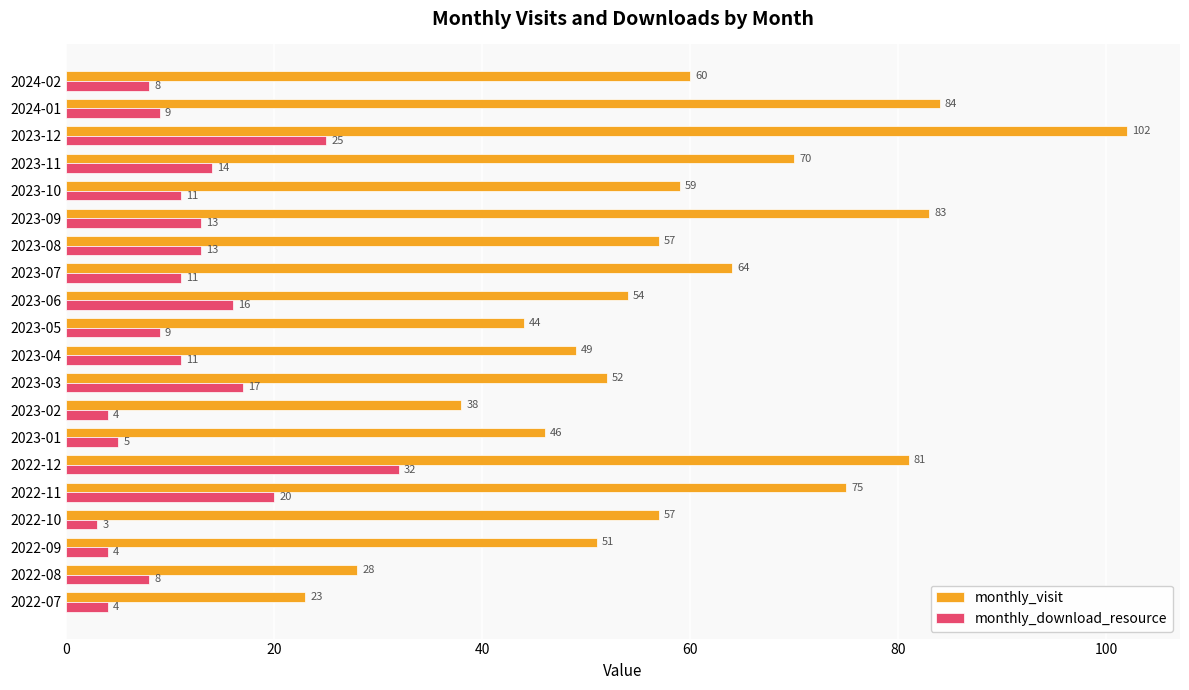

Is the value of monthly_visit at 2024-01 greater than the value of monthly_download_resource at 2023-11?

Yes